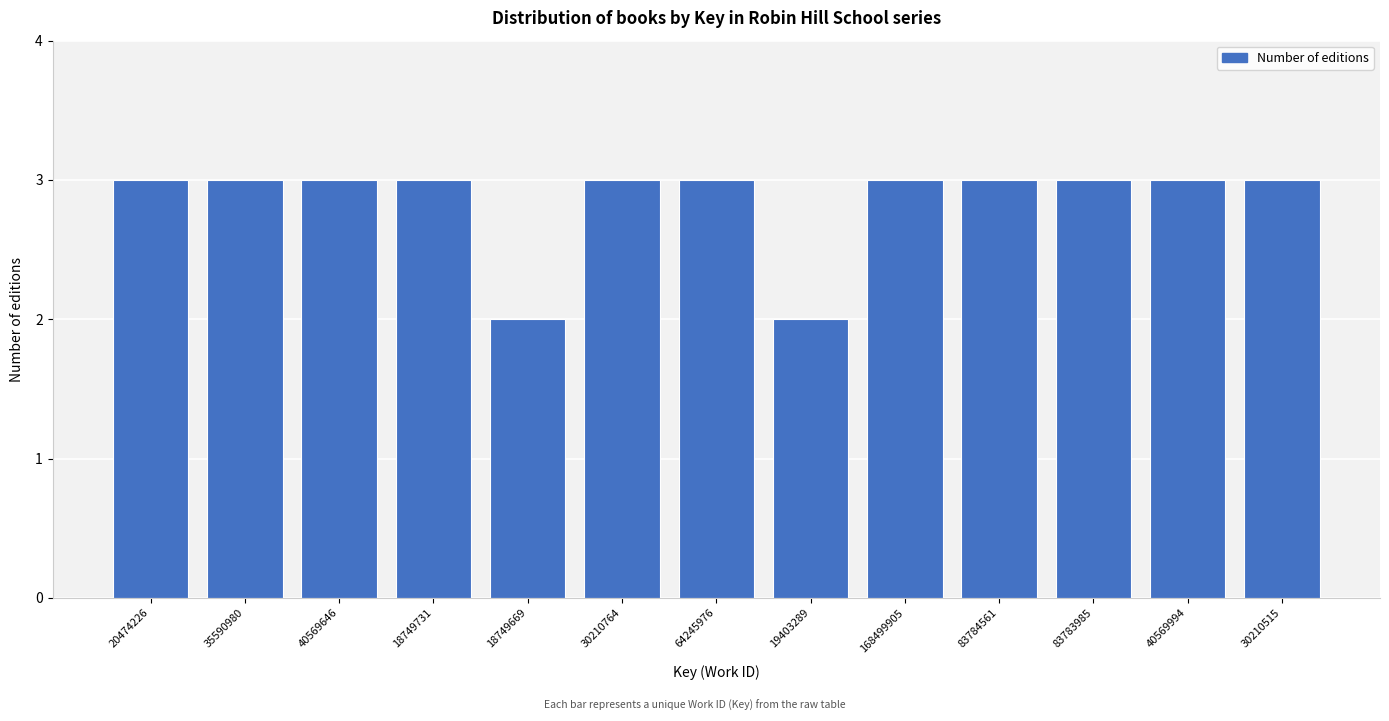

Reading left to right, transcribe all the data shown in this chart.

3	3	3	3	2	3	3	2	3	3	3	3	3